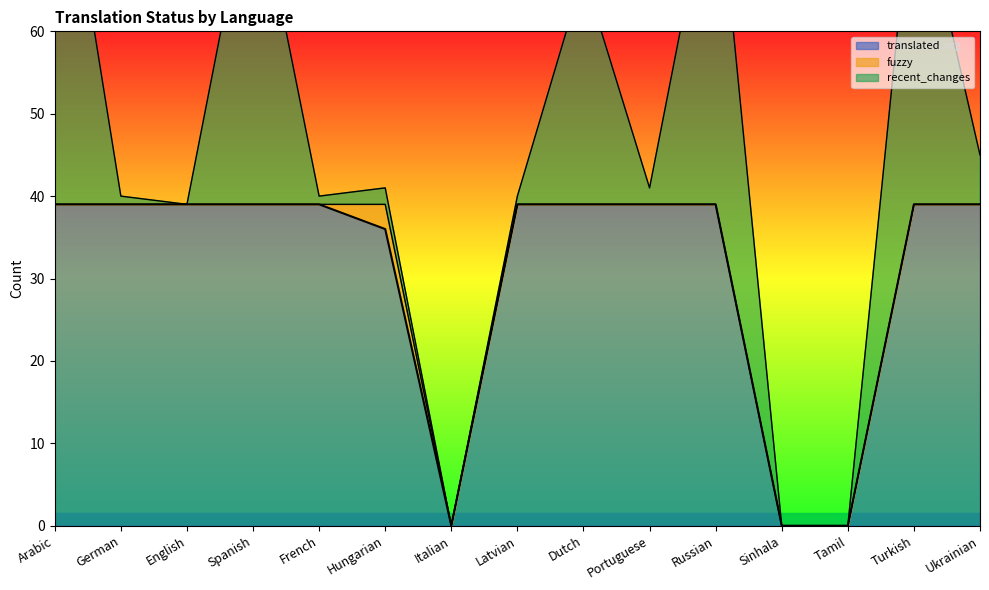

Rank the series by their average value, from highest to lowest.

translated, recent_changes, fuzzy